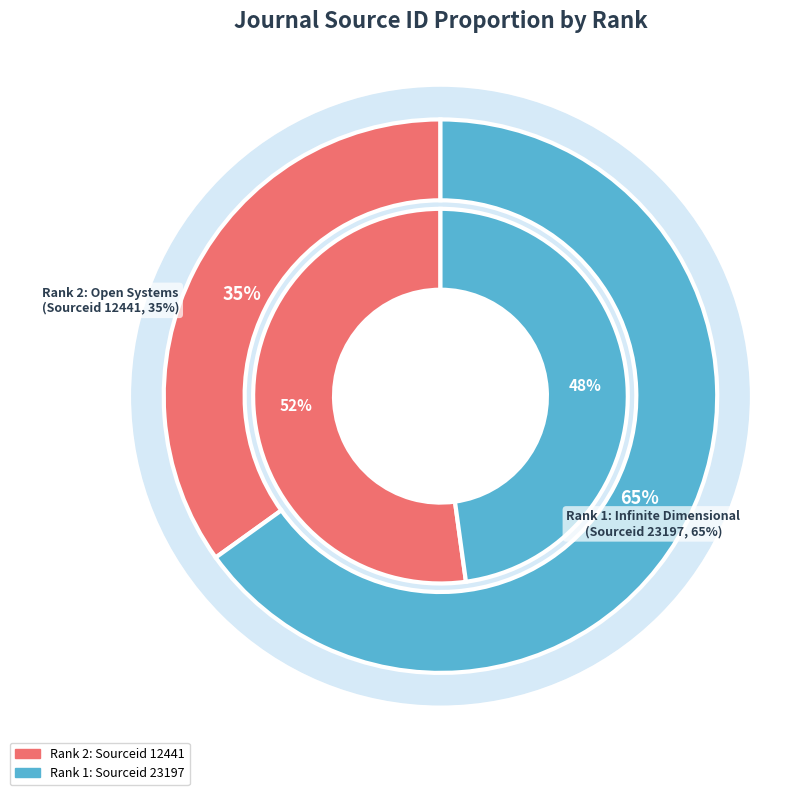

Which category has the biggest portion of the pie?

Infinite Dimensional Analysis, Quantum Probability